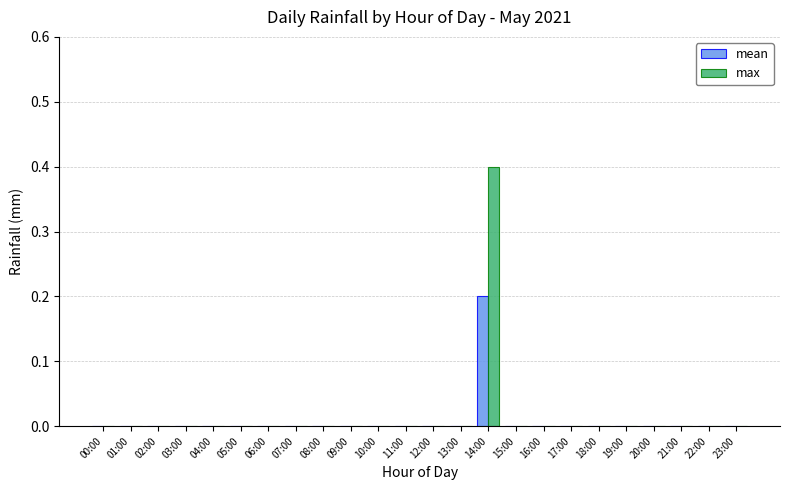

What are all the series names shown in the legend?

mean, max